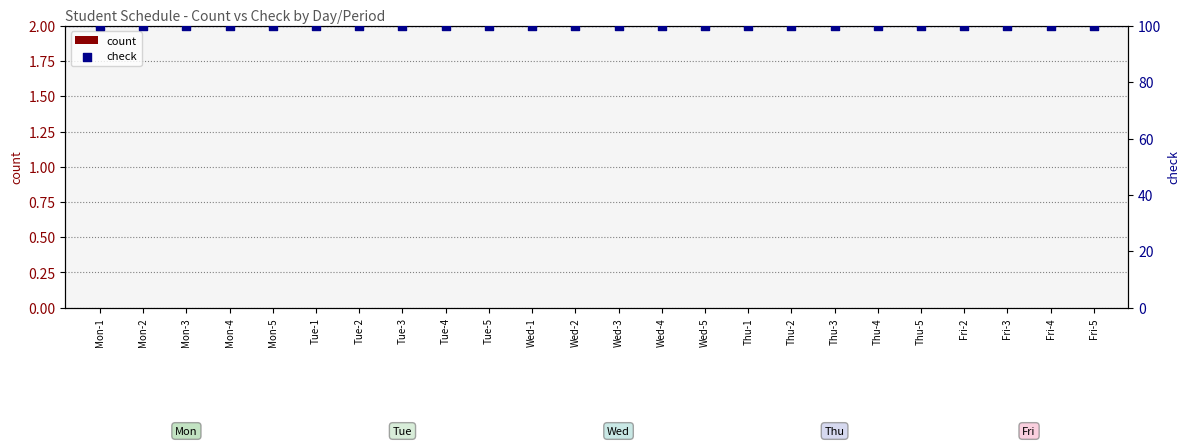

Which series has the largest Y range (max minus min)?

count